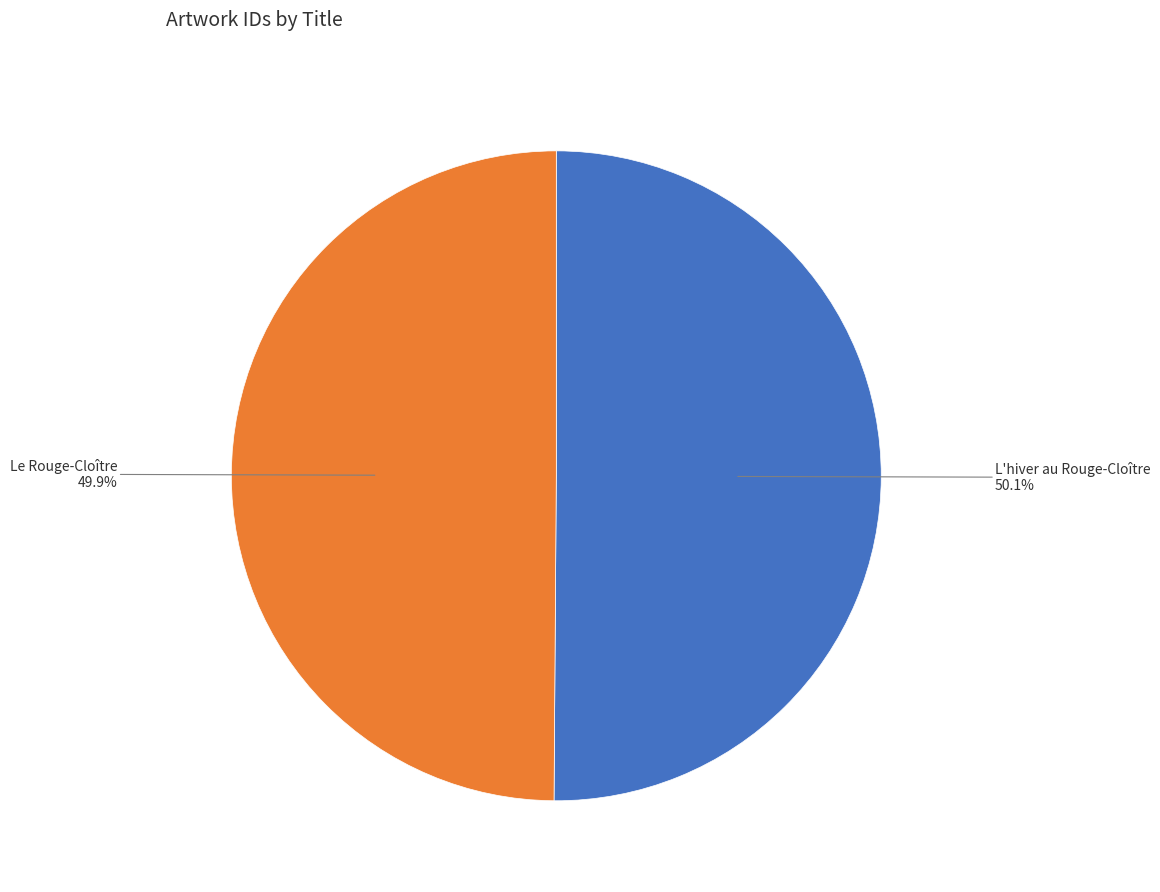

Is there a majority slice in this chart?

Yes